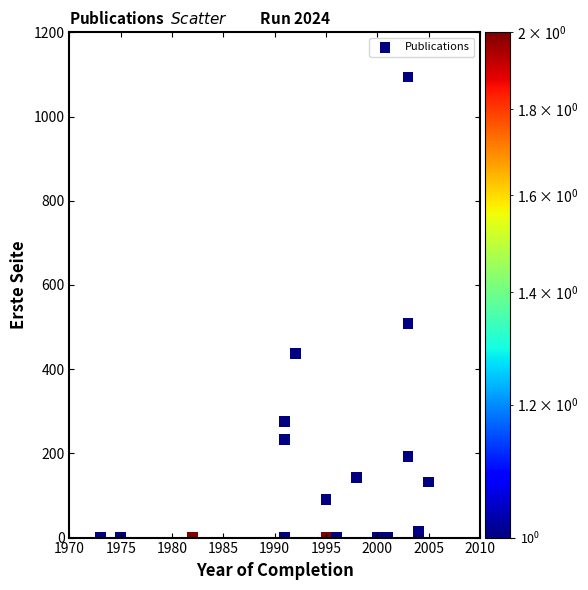

What is the range of Y values (max minus min)?

1094